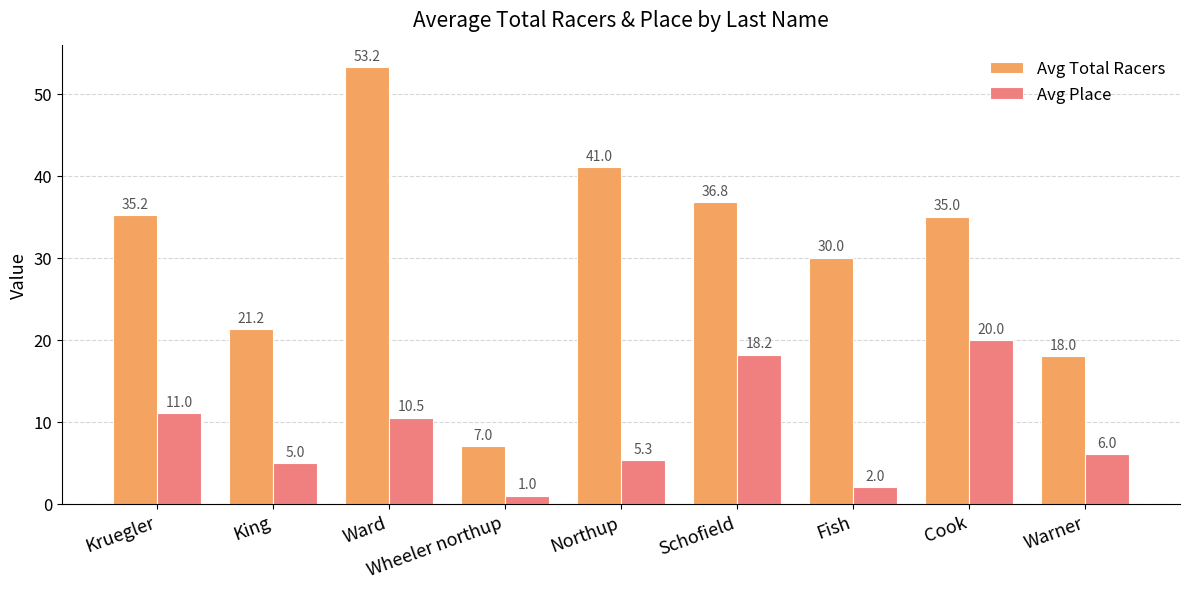

What is the value of the Avg Total Racers bar at the 6th from the left?

36.8